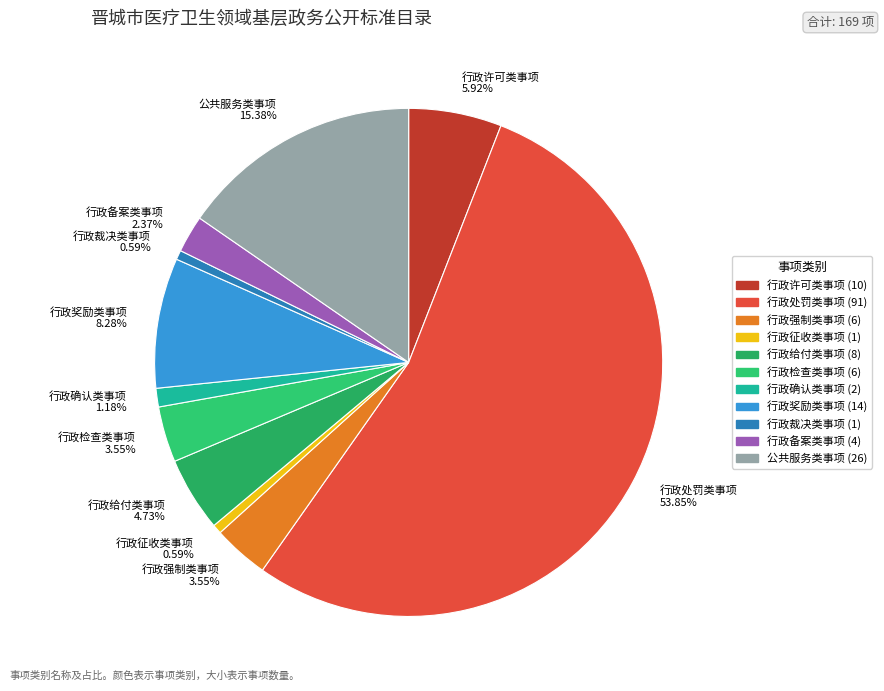

Does 行政处罚类事项 represent more than half of the total?

Yes